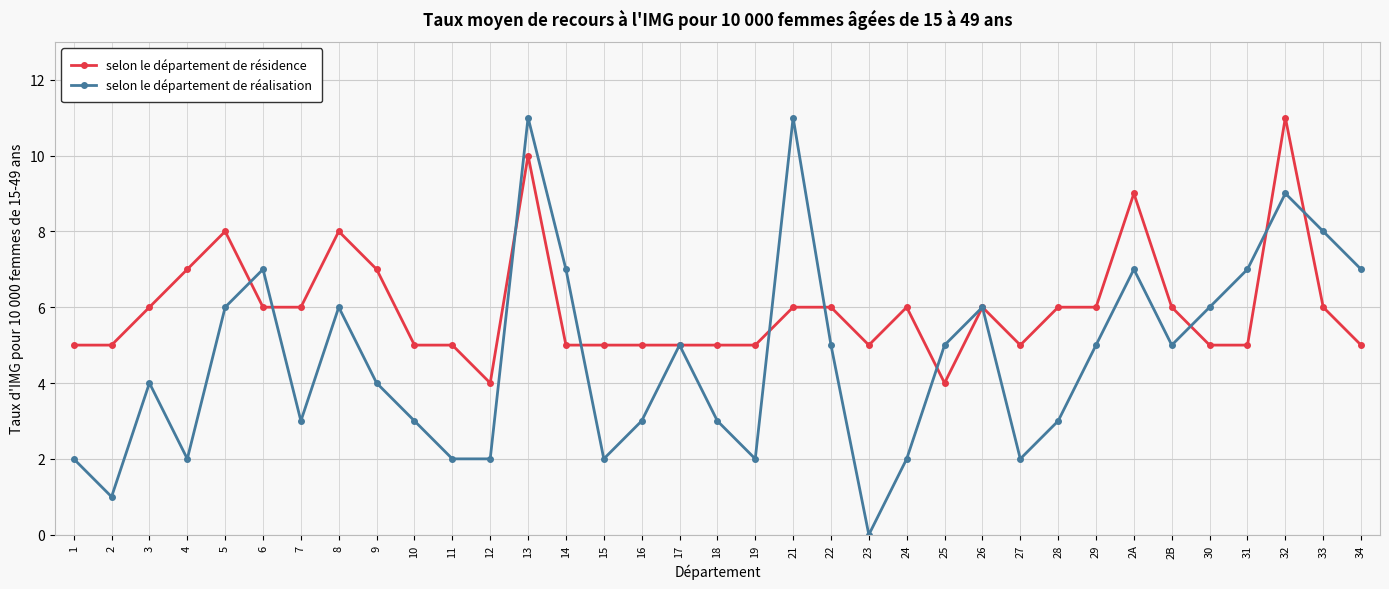

True or false: selon le département de réalisation has a value of 5 at 25.

True